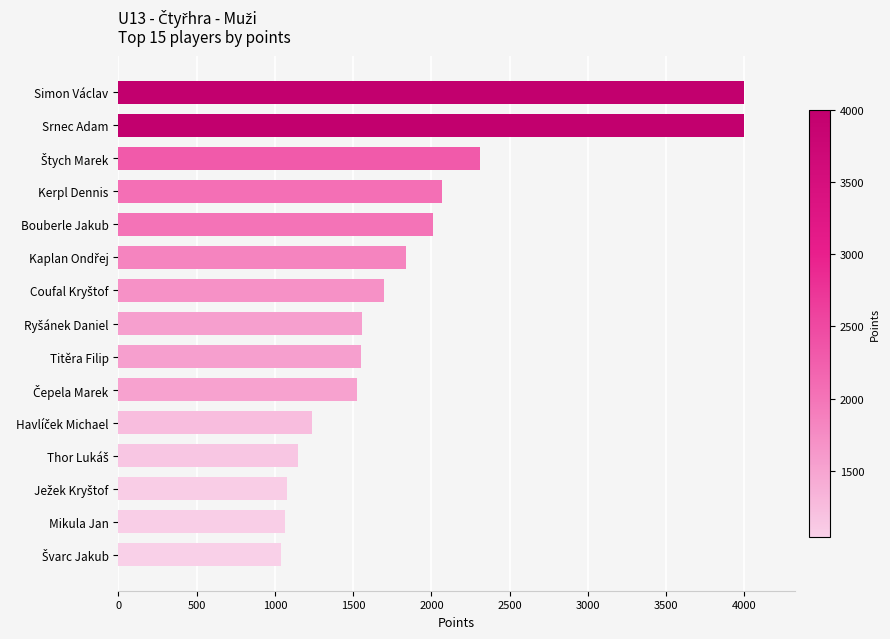

True or false: the data shows 2203 at Titěra Filip.

False